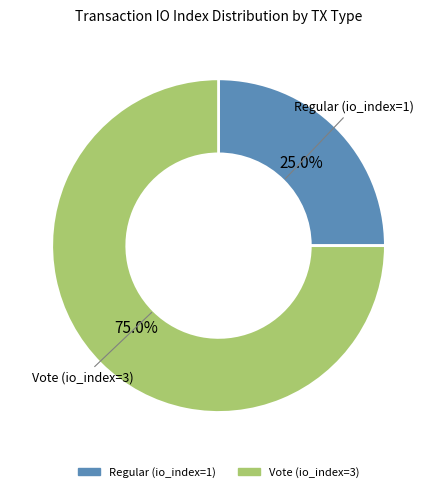

Rank the categories by value from lowest to highest.

Regular (io_index=1), Vote (io_index=3)